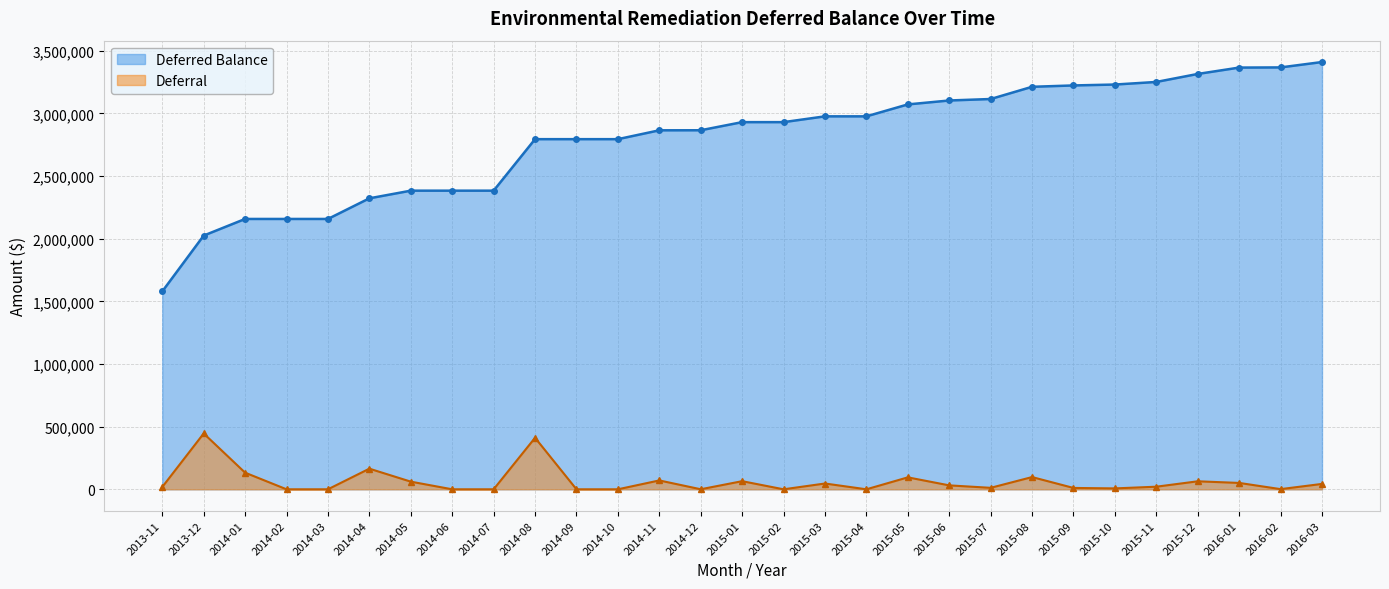

What is the average value of the Deferral series?

63781.1